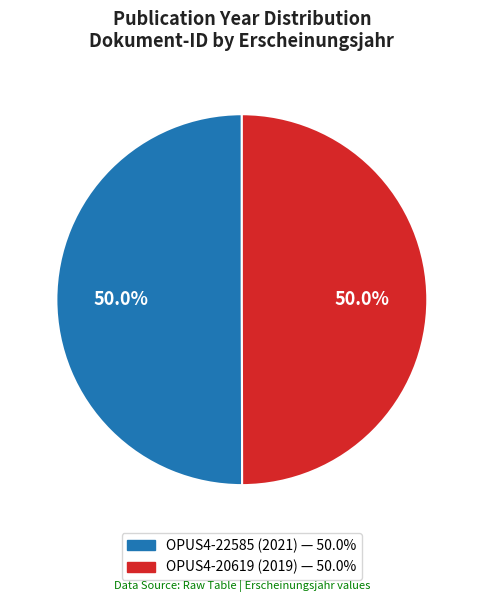

To the nearest percent, what is the combined percentage of OPUS4-22585 (2021) and OPUS4-20619 (2019)?

100%